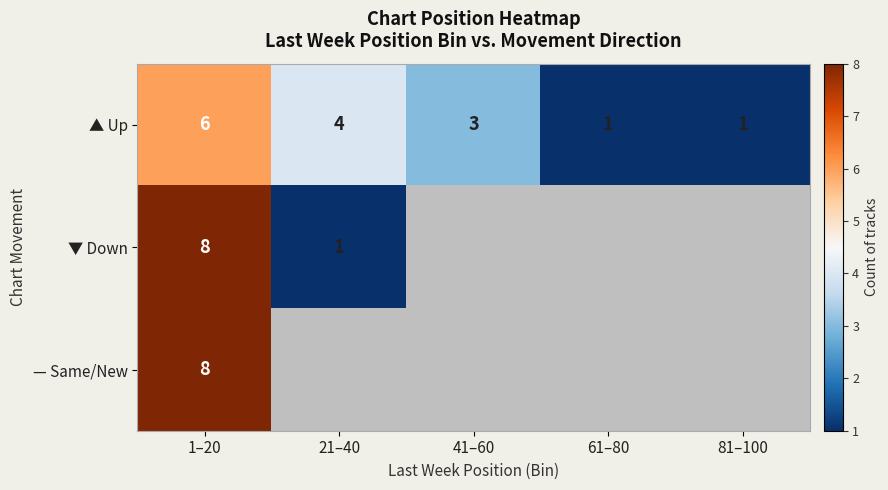

At which label does ▲ Up first exceed 3?

1–20